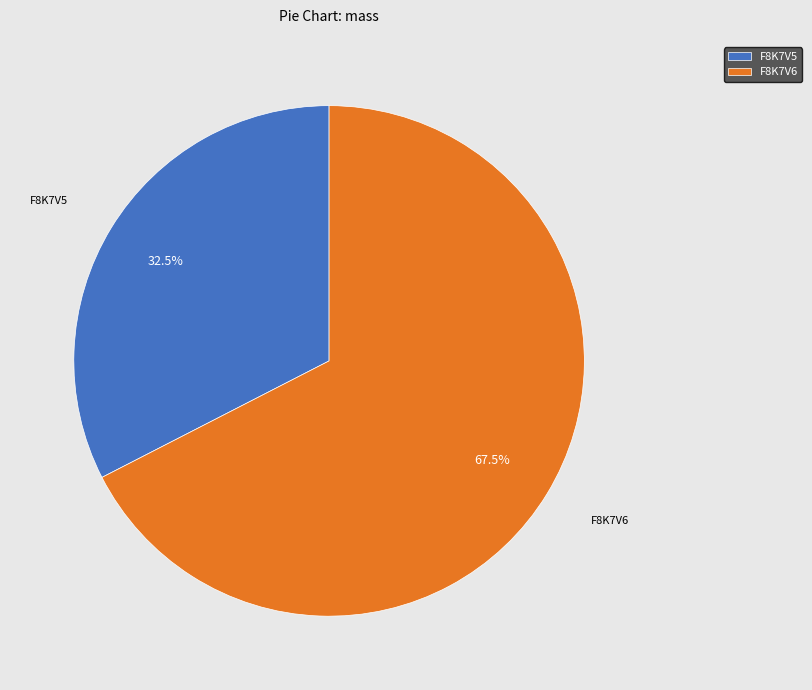

Rank the categories by value from lowest to highest.

F8K7V5, F8K7V6